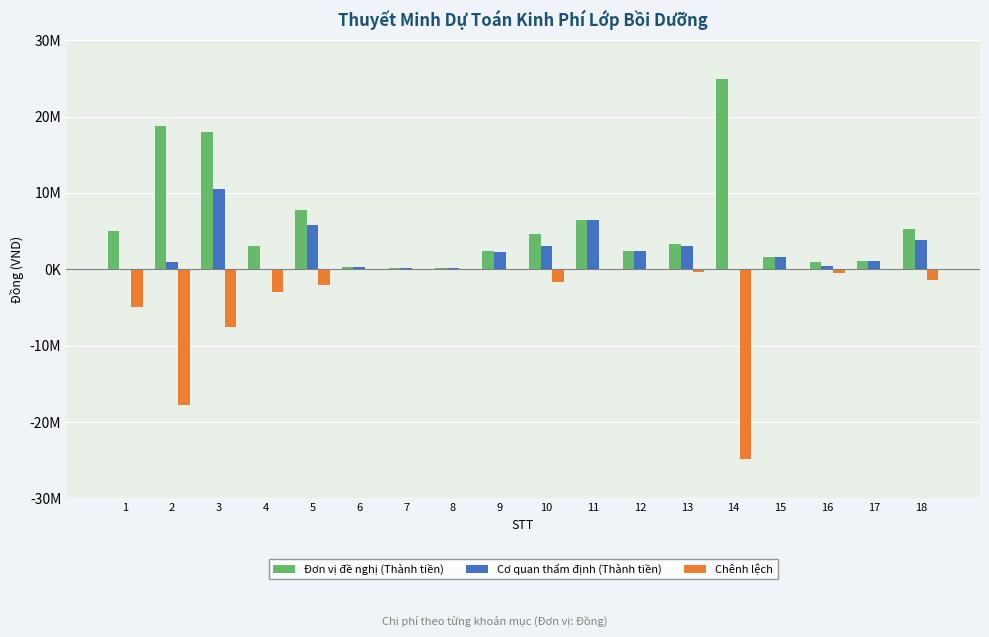

Is it true that Cơ quan thẩm định (Thành tiền) equals 3000000 at 10?

True